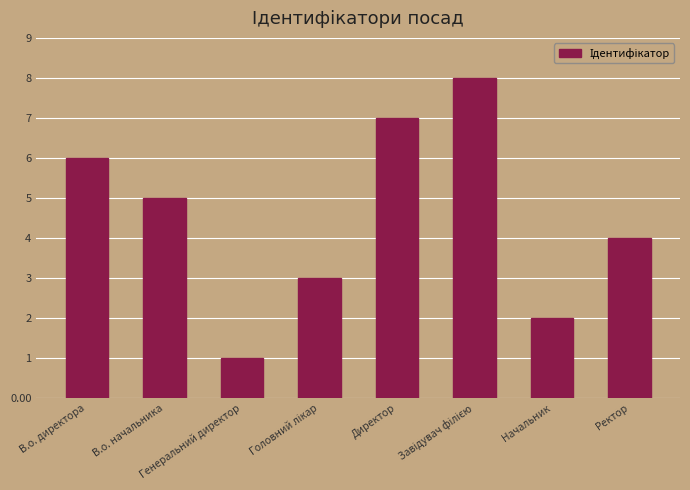

What is the difference between the maximum and minimum values?

7